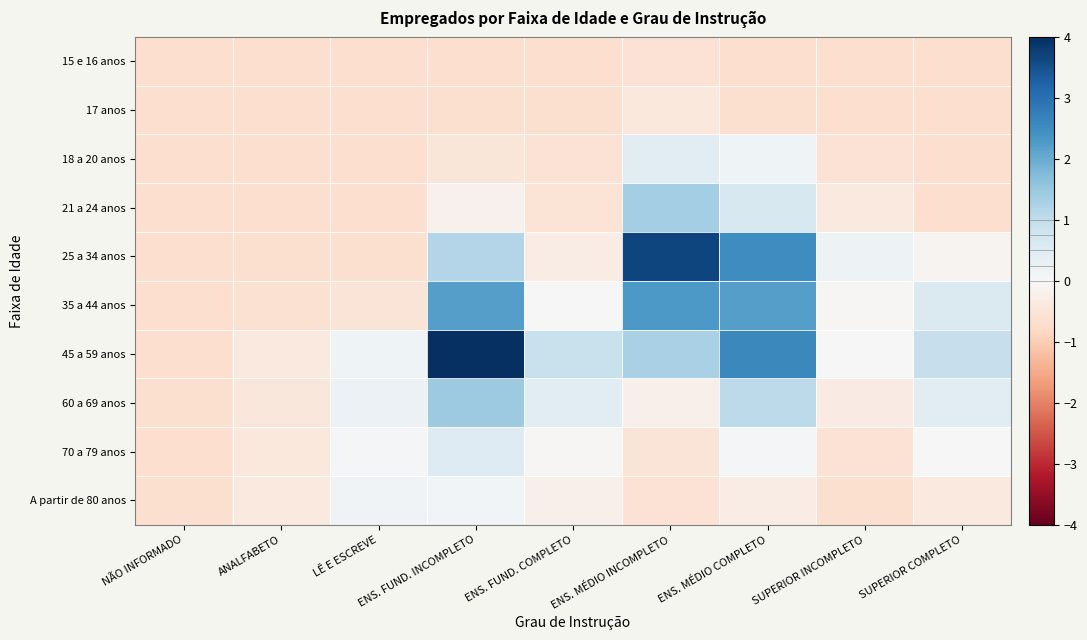

What is the spread (max minus min) of values at ENS. FUND. COMPLETO?

1.5